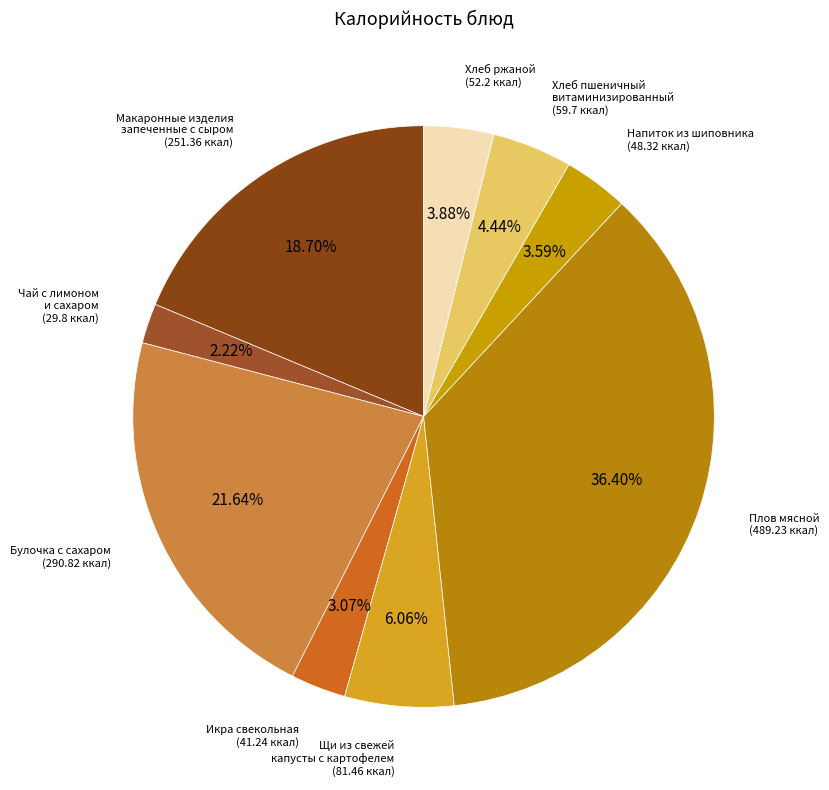

How many segments does this pie chart have?

9